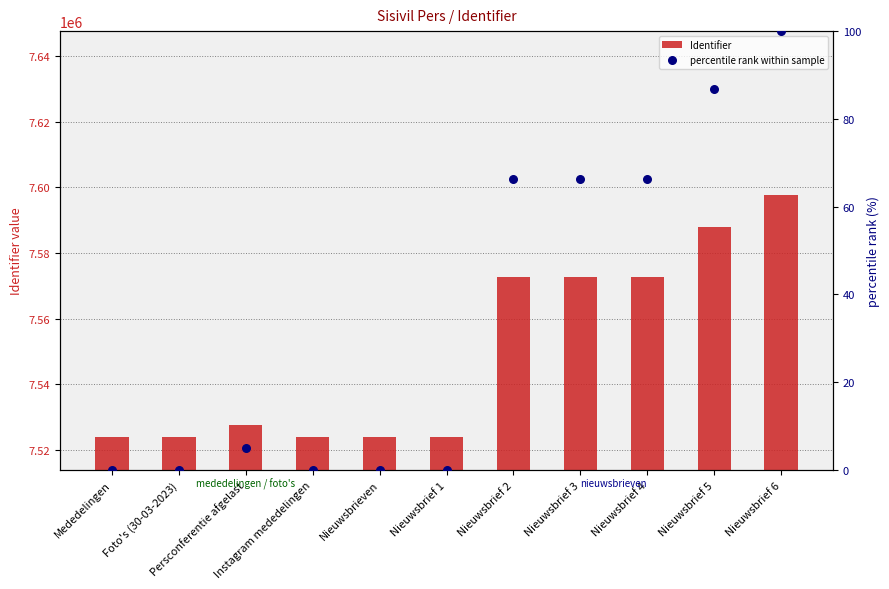

Is the value of percentile rank within sample at Instagram mededelingen greater than the value of Identifier at Nieuwsbrief 3?

No